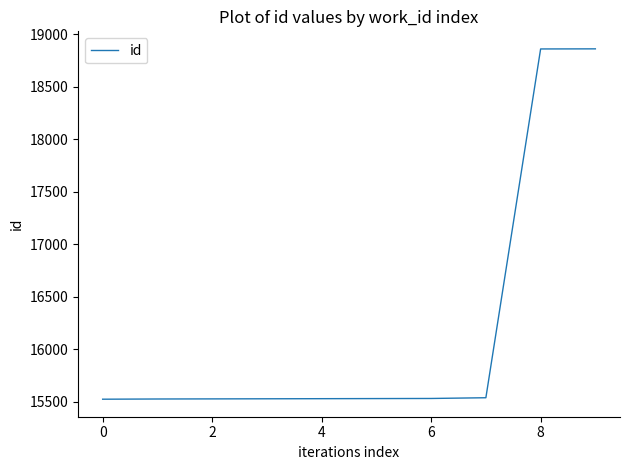

What is the difference between the maximum and minimum values?

3338